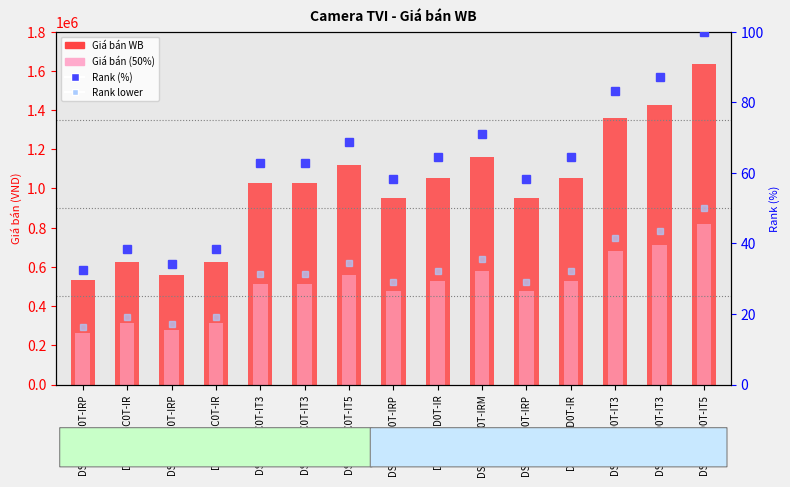

Which has a higher value, DS-2CE16D0T-IR or DS-2CE16C0T-IT3?

DS-2CE16D0T-IR